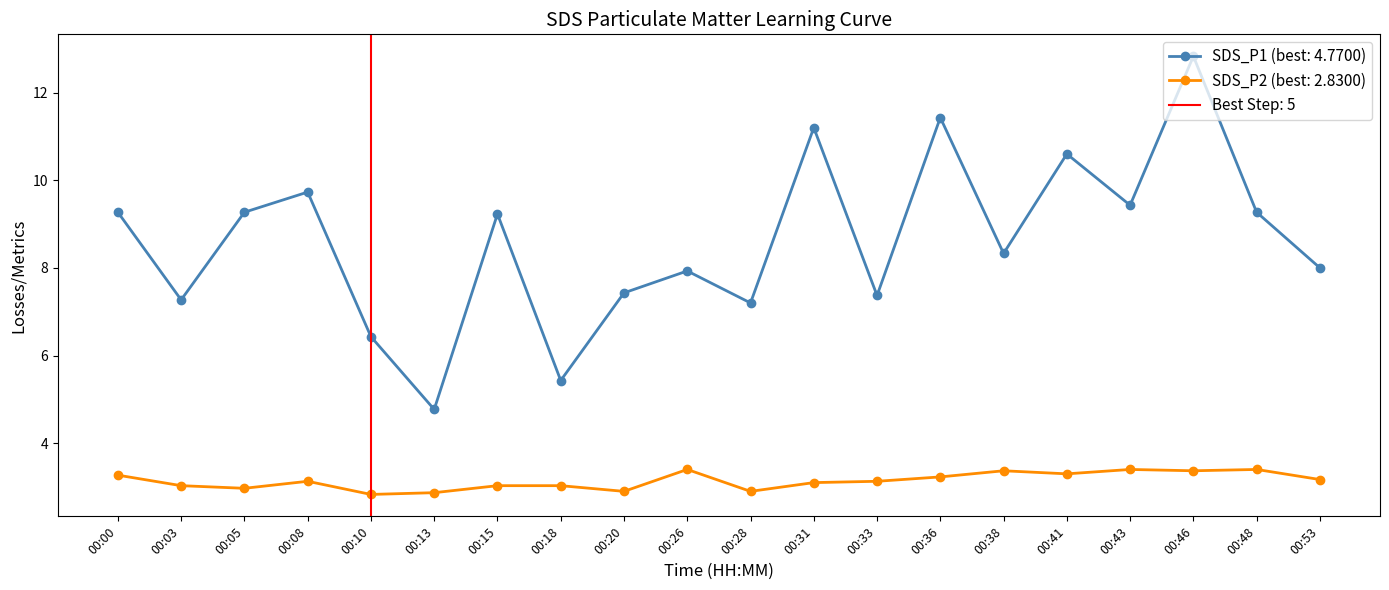

True or false: SDS_P1 and SDS_P2 intersect in this chart.

False